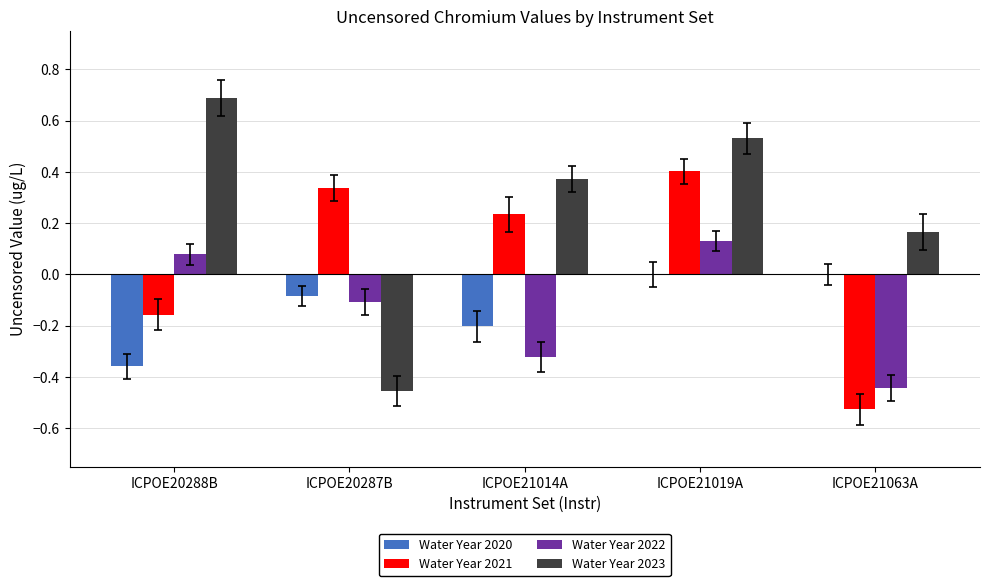

What is the sum of the Water Year 2023 values at ICPOE21019A and ICPOE20288B?

1.2